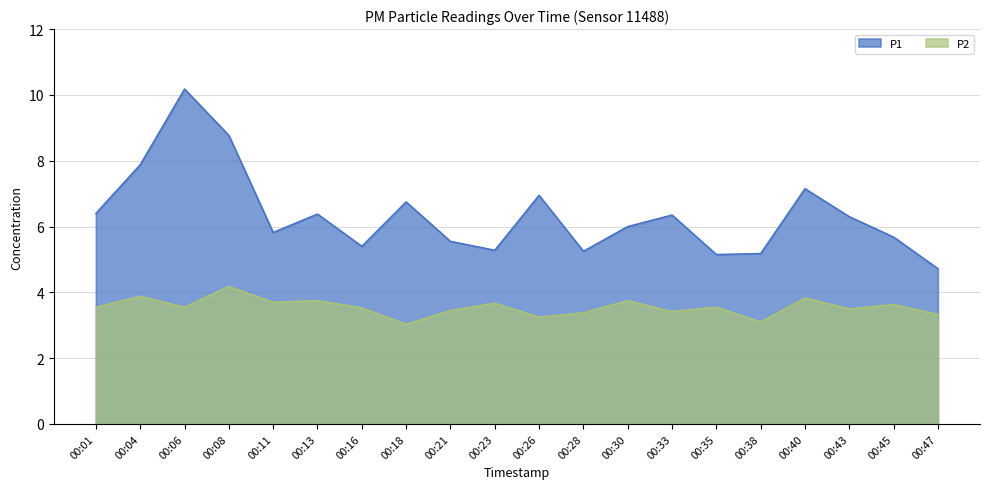

Which has a higher value, 00:30 or 00:40?

00:40